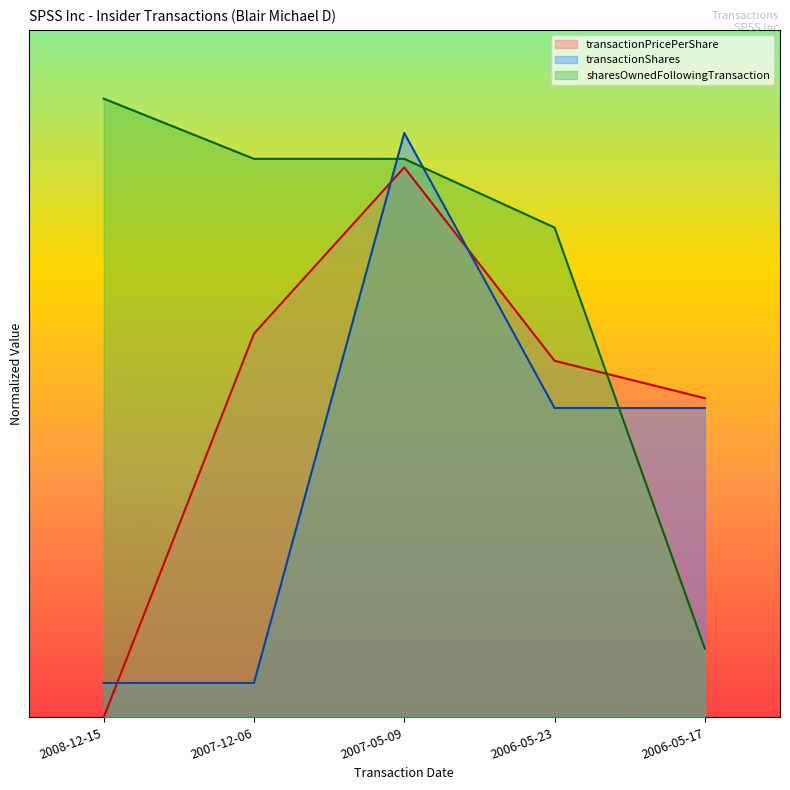

What is the label of the 5th point from the right?

2008-12-15